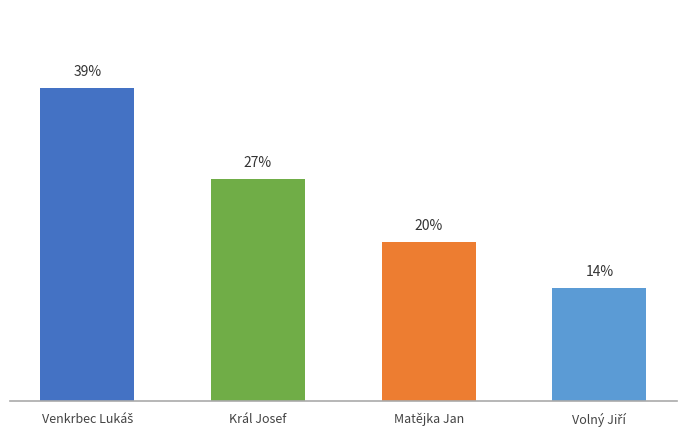

What is the label of the 2nd bar from the left?

Král Josef